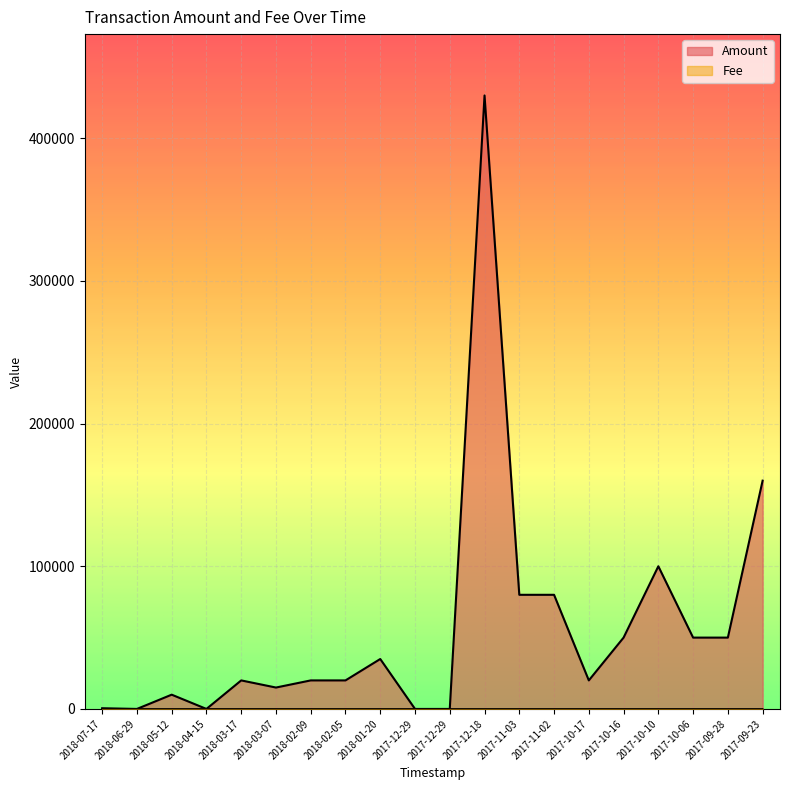

Reading left to right, what are all the values shown in this chart?

Amount: 2018-07-17=500	2018-06-29=0	2018-05-12=10000	2018-04-15=0	2018-03-17=20000	2018-03-07=15000	2018-02-09=20000	2018-02-05=20000	2018-01-20=35000	2017-12-29=0	2017-12-29=0	2017-12-18=429999	2017-11-03=80000	2017-11-02=80000	2017-10-17=20000	2017-10-16=50000	2017-10-10=100000	2017-10-06=50000	2017-09-28=50000	2017-09-23=160000
Fee: 2018-07-17=1	2018-06-29=1	2018-05-12=1	2018-04-15=1	2018-03-17=2	2018-03-07=1	2018-02-09=1	2018-02-05=1	2018-01-20=1	2017-12-29=1	2017-12-29=1	2017-12-18=1	2017-11-03=1	2017-11-02=1	2017-10-17=1	2017-10-16=1	2017-10-10=1	2017-10-06=1	2017-09-28=1	2017-09-23=1